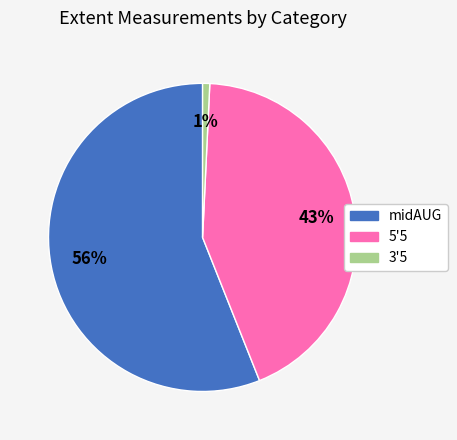

To the nearest percent, what is the combined percentage of 3'5 and midAUG?

57%